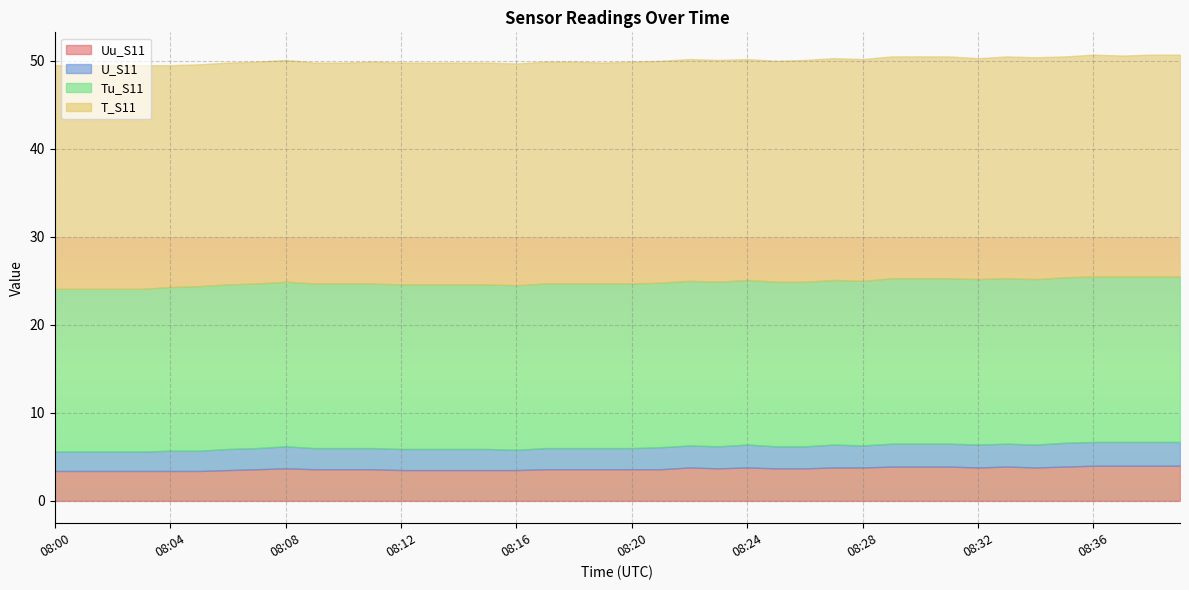

Read the U_S11 value at 08:17.

2.4